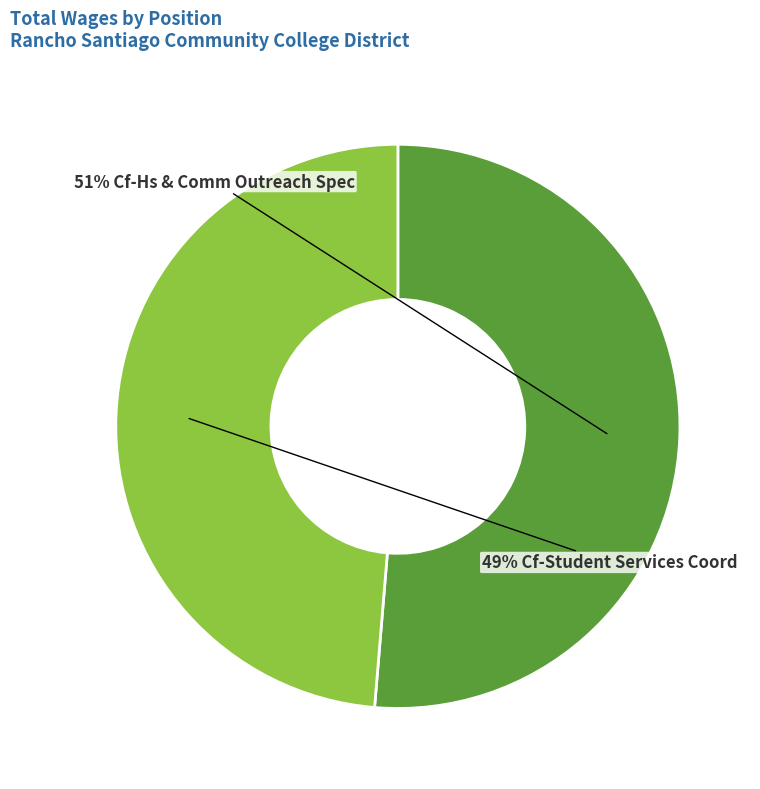

Does any single category account for the majority?

Yes